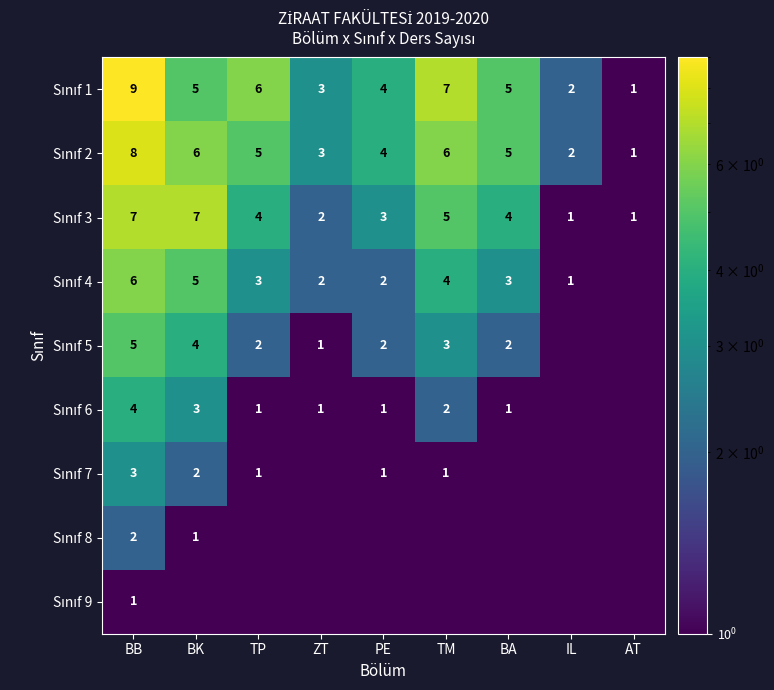

The Sınıf 3 series shows 9.7 at BK. True or false?

False